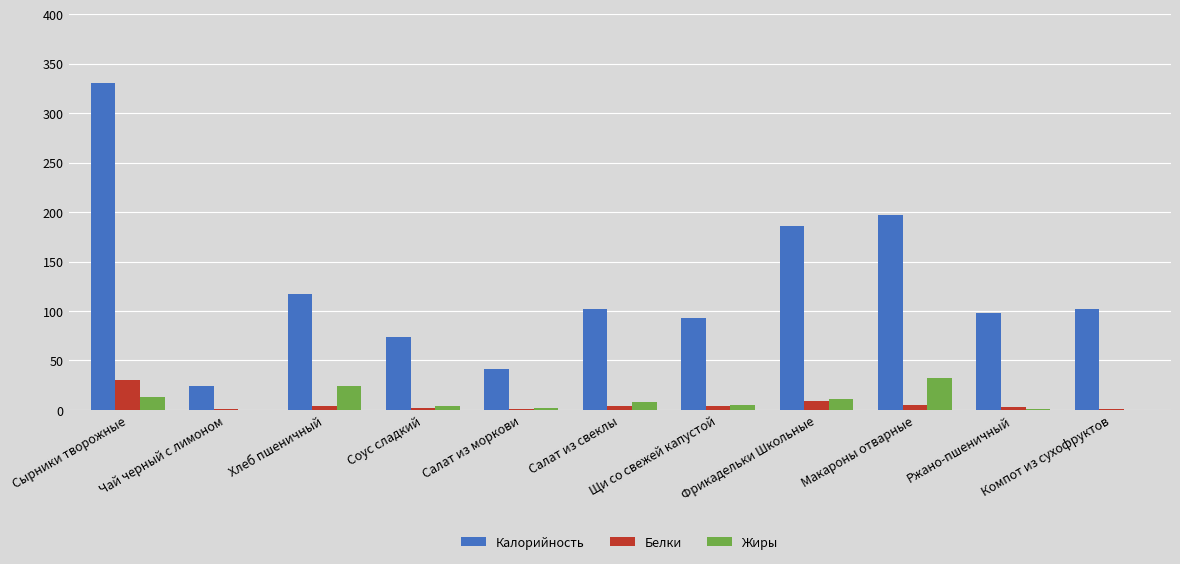

At which label is Жиры closest to 16?

Сырники творожные